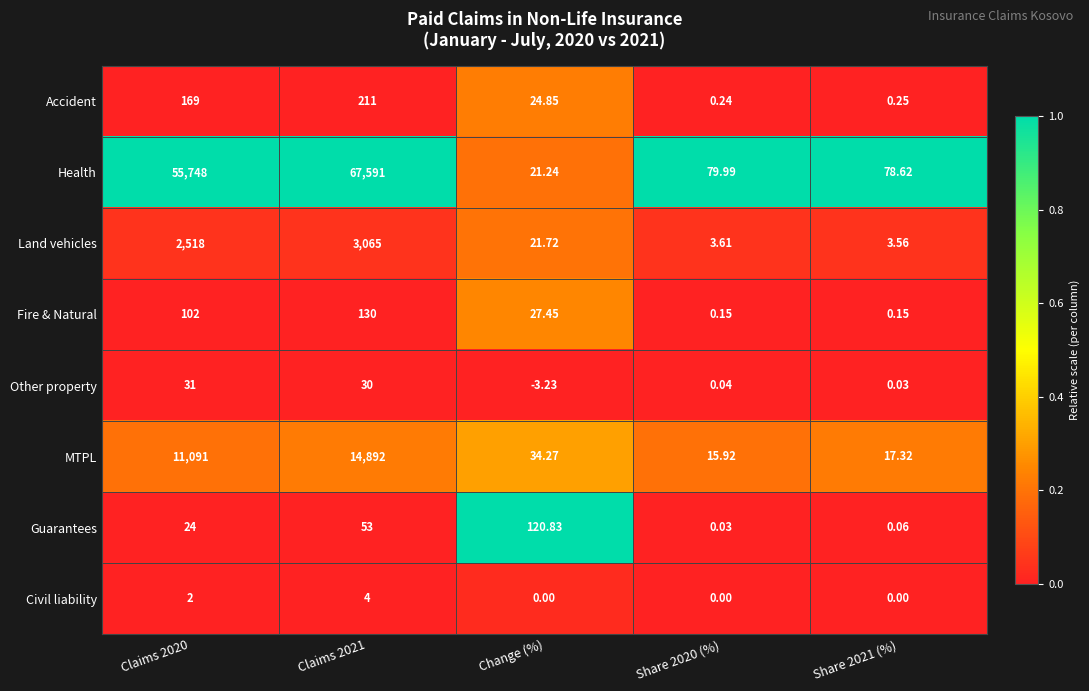

Which label corresponds to the smallest value in the chart?

Change (%)